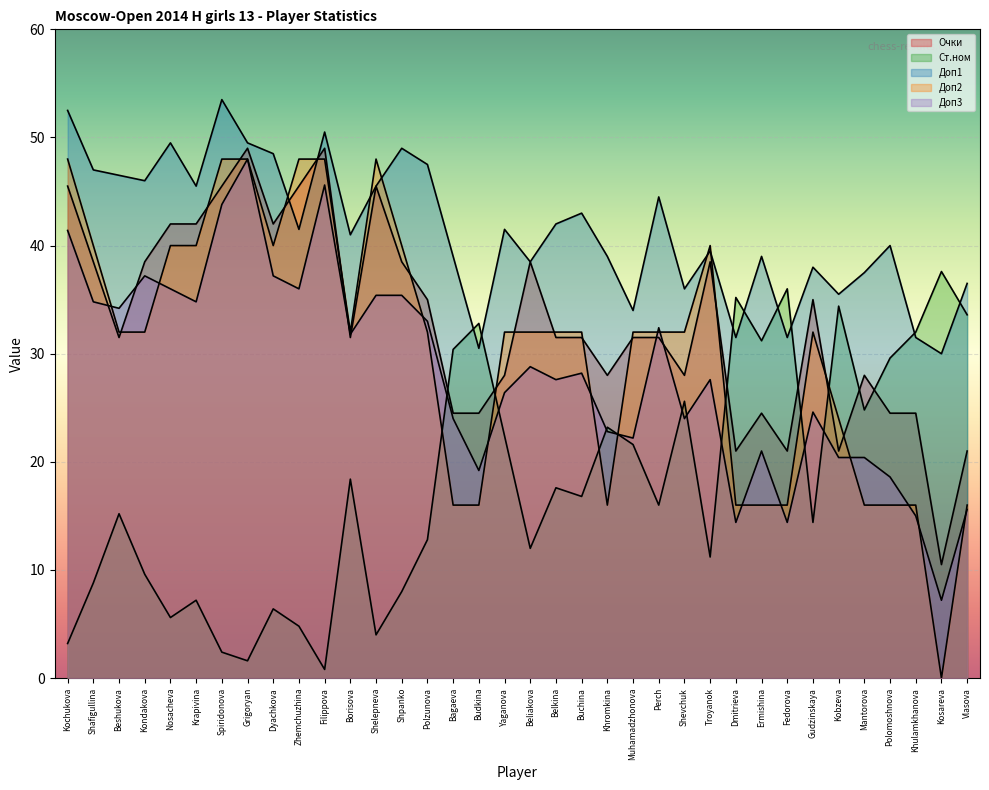

What is the sum of the Доп1 values at Vlasova and Zhemchuzhina?

78.0